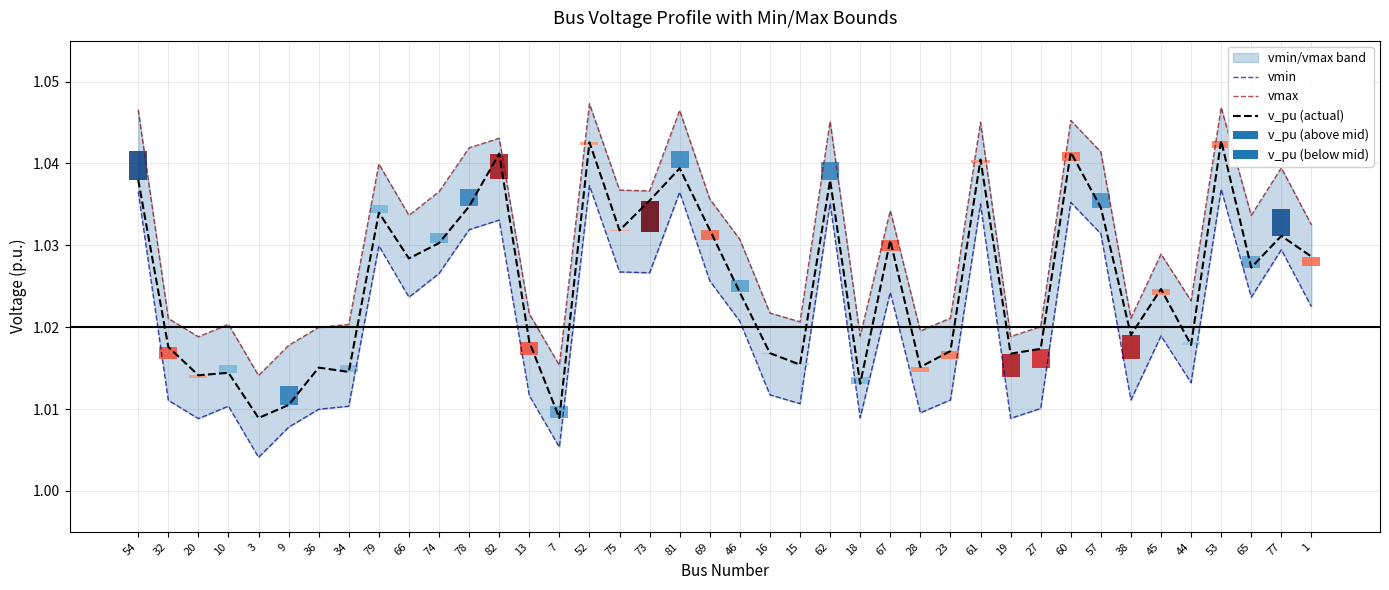

The value of vmax at 16 is 0.7. True or false?

False